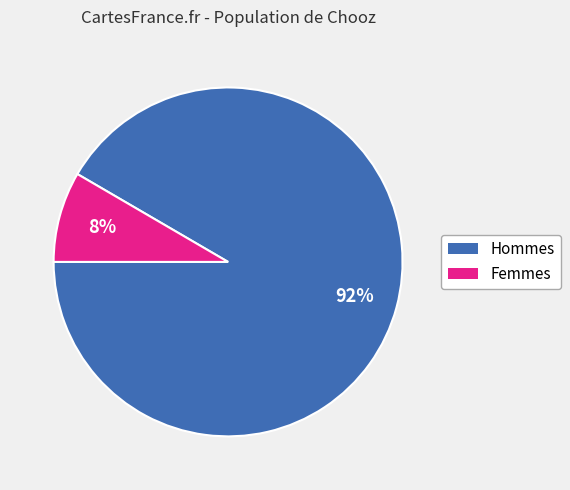

How many segments does this pie chart have?

2